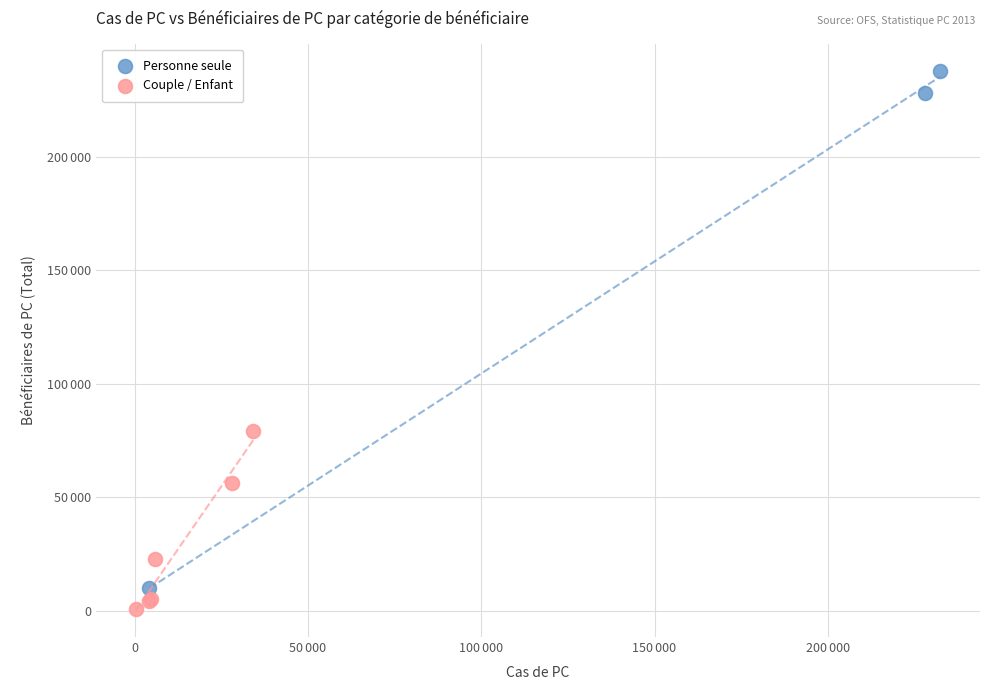

What are all the series names shown in the legend?

Personne seule, Couple / Enfant